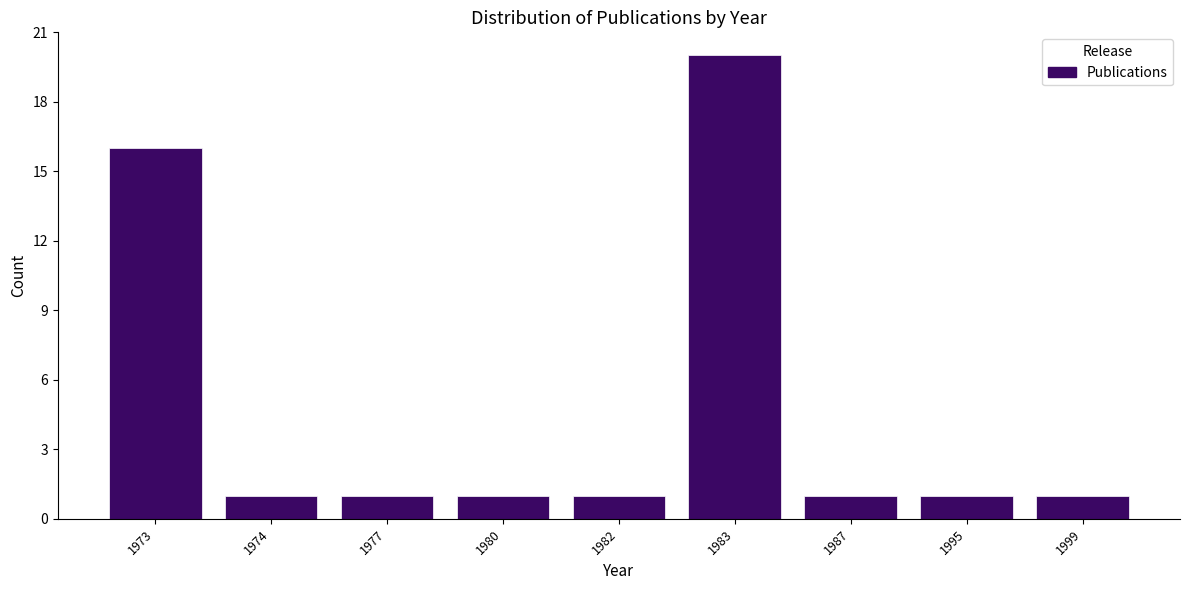

Reading left to right, transcribe all the data shown in this chart.

16	1	1	1	1	20	1	1	1